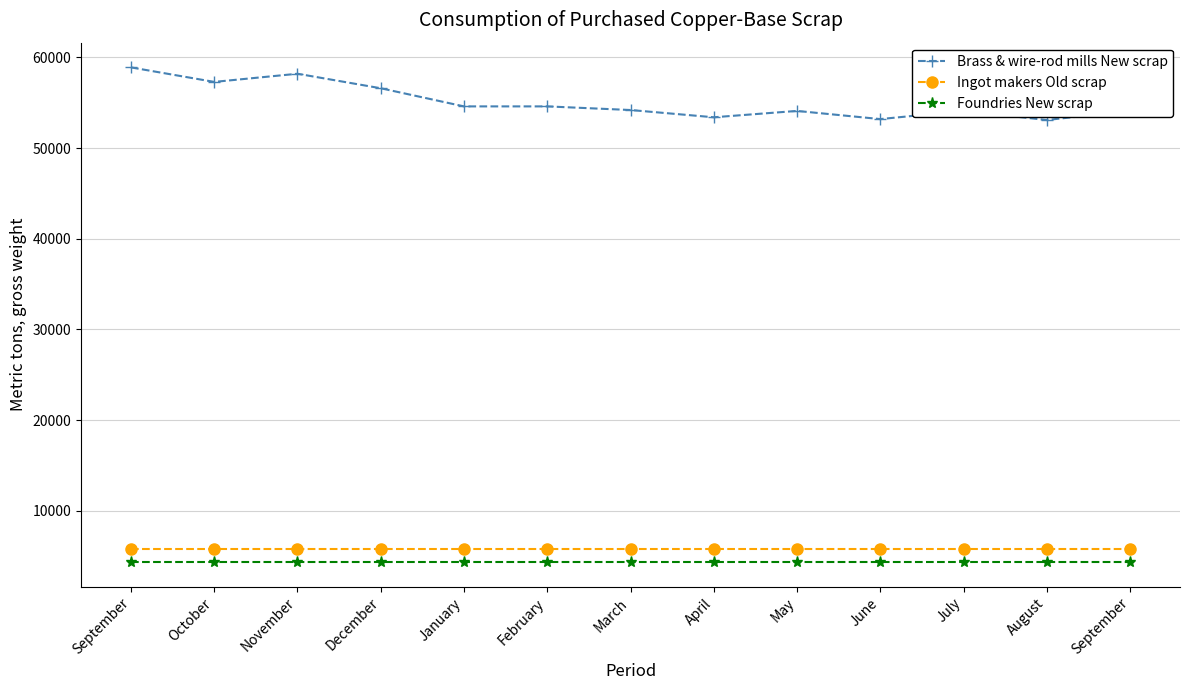

How many lines are shown in the chart?

3